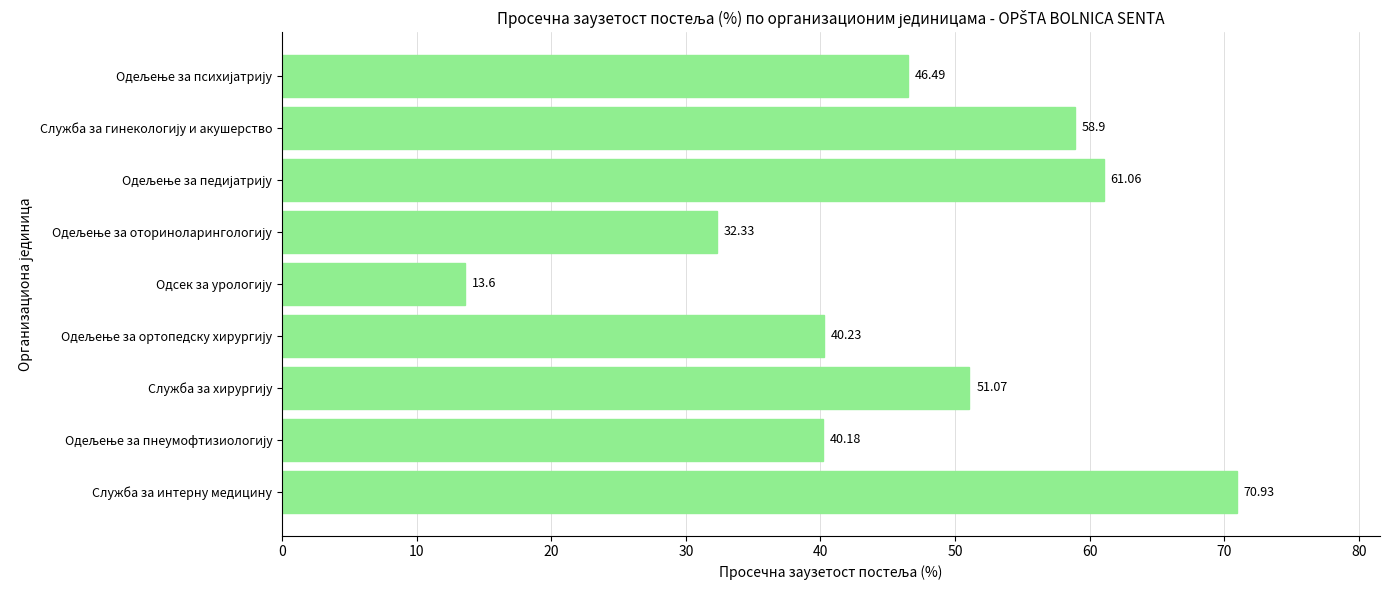

Are the bars horizontal?

Yes